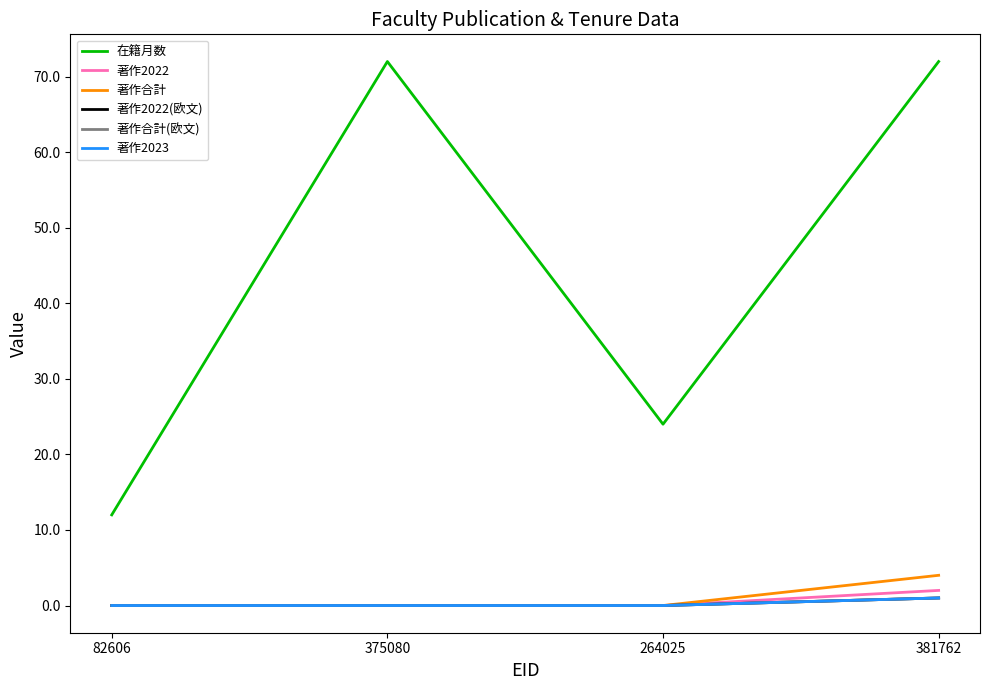

What is the average value of the 著作合計 series?

1